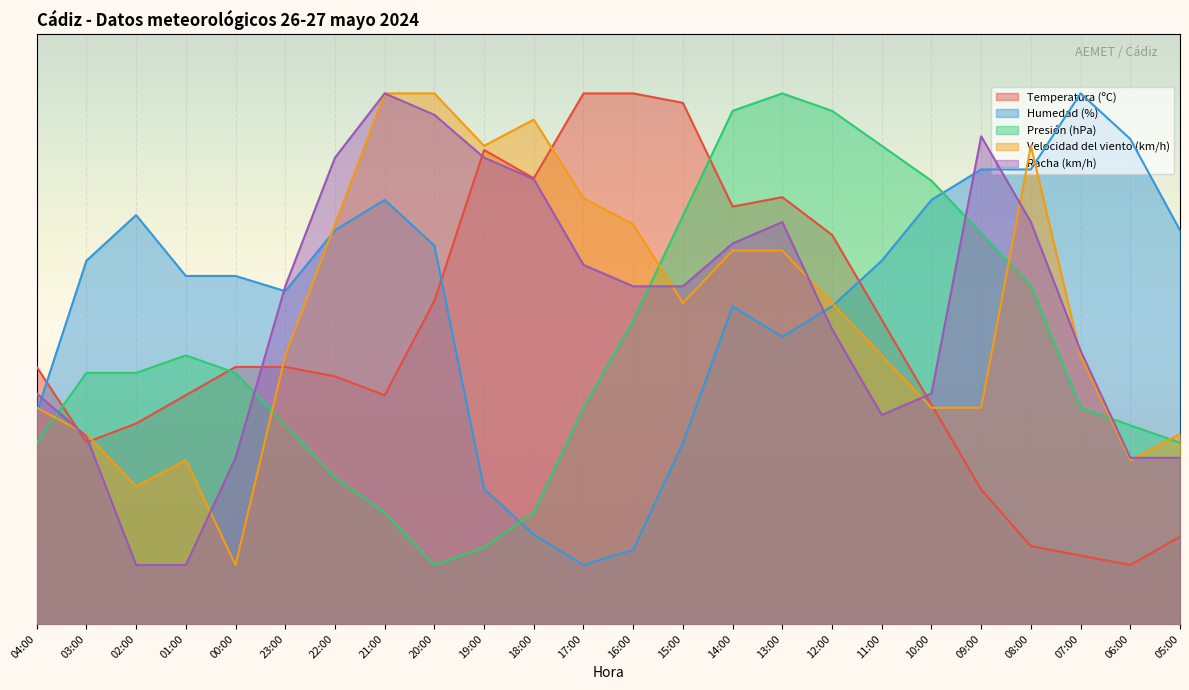

Which has a higher value, 19:00 or 23:00?

19:00